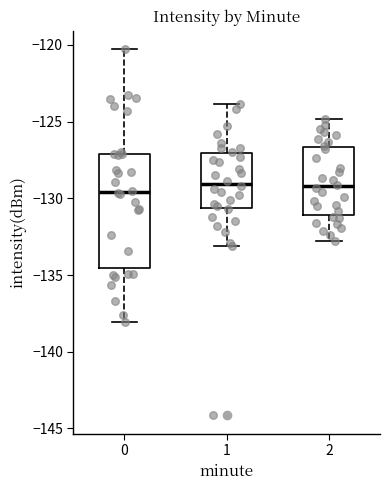

Where is the upper edge of the box at x = 1 on the y-axis? The values are not printed on the chart, so give them approximately, as read against the axis.

-127.0